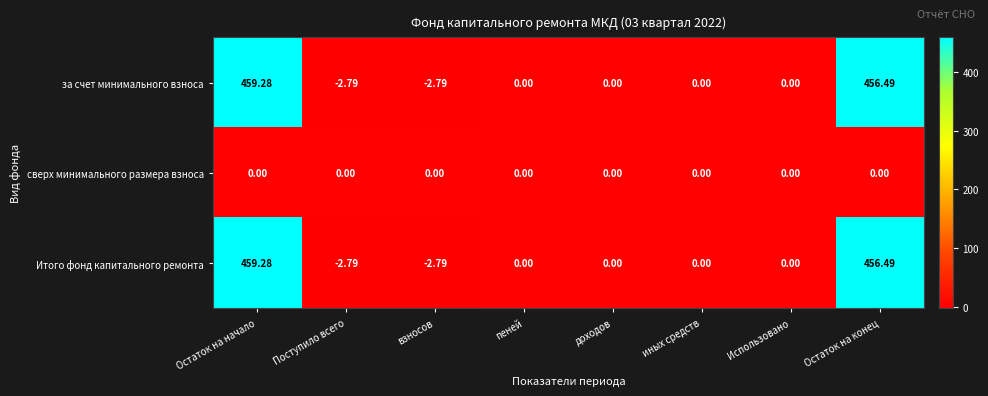

What is the spread (max minus min) of values at взносов?

2.8